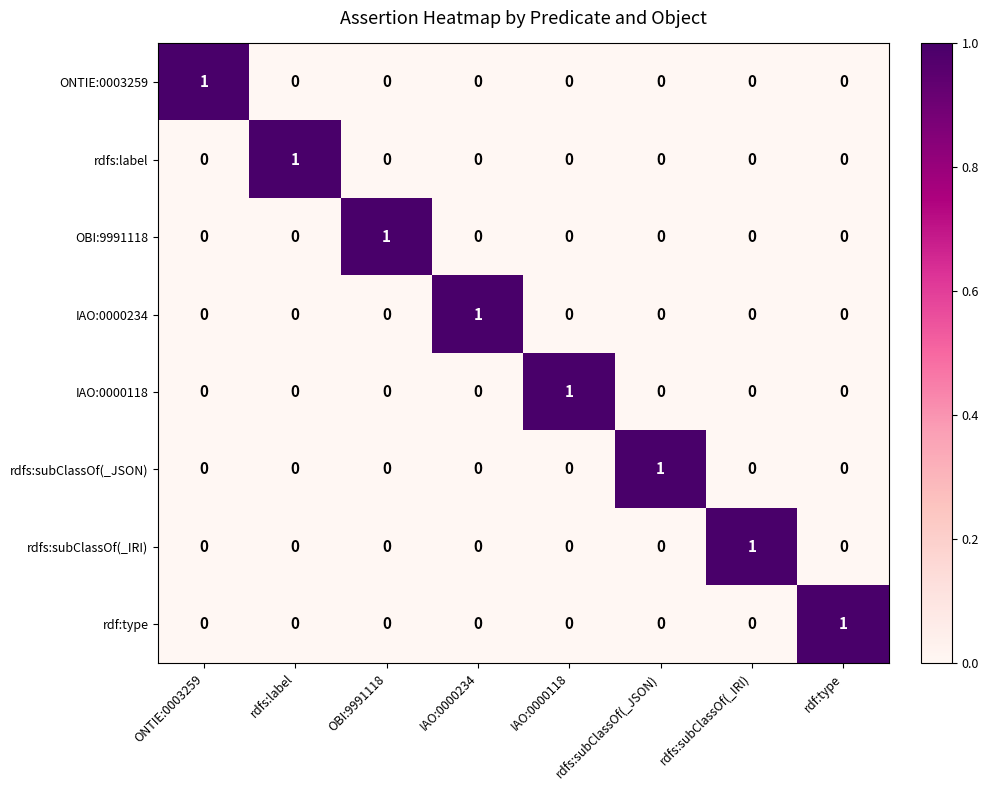

How many categories are shown in the chart?

8